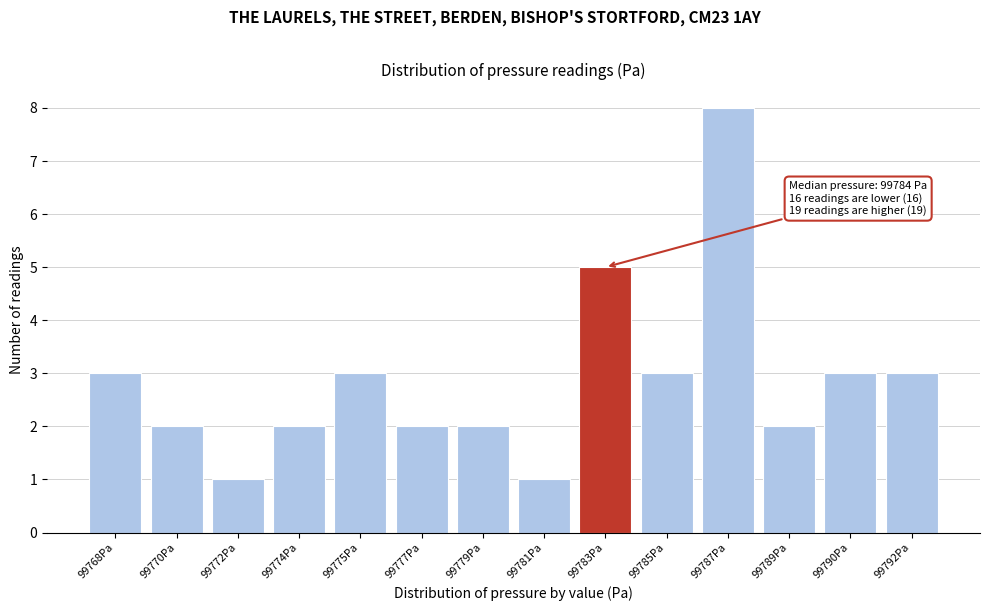

Reading right to left, what are all the values shown in this chart?

99792Pa=3	99790Pa=3	99789Pa=2	99787Pa=8	99785Pa=3	99783Pa=5	99781Pa=1	99779Pa=2	99777Pa=2	99775Pa=3	99774Pa=2	99772Pa=1	99770Pa=2	99768Pa=3